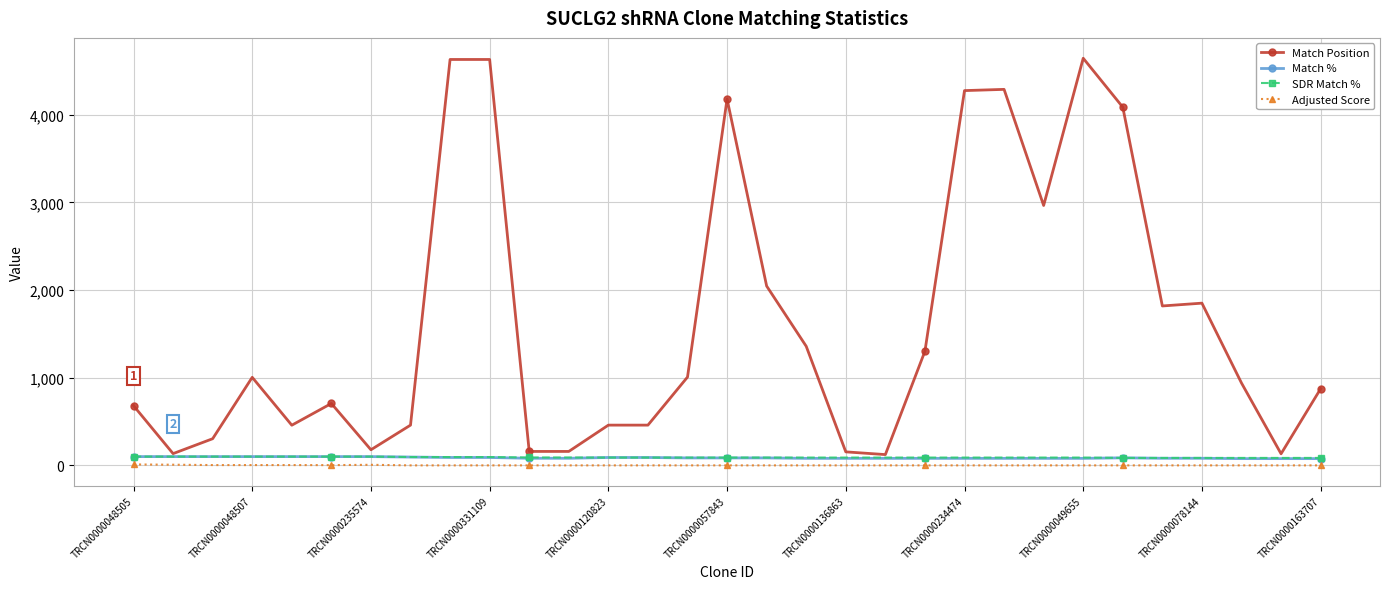

Which series has the widest spread of values?

Match Position